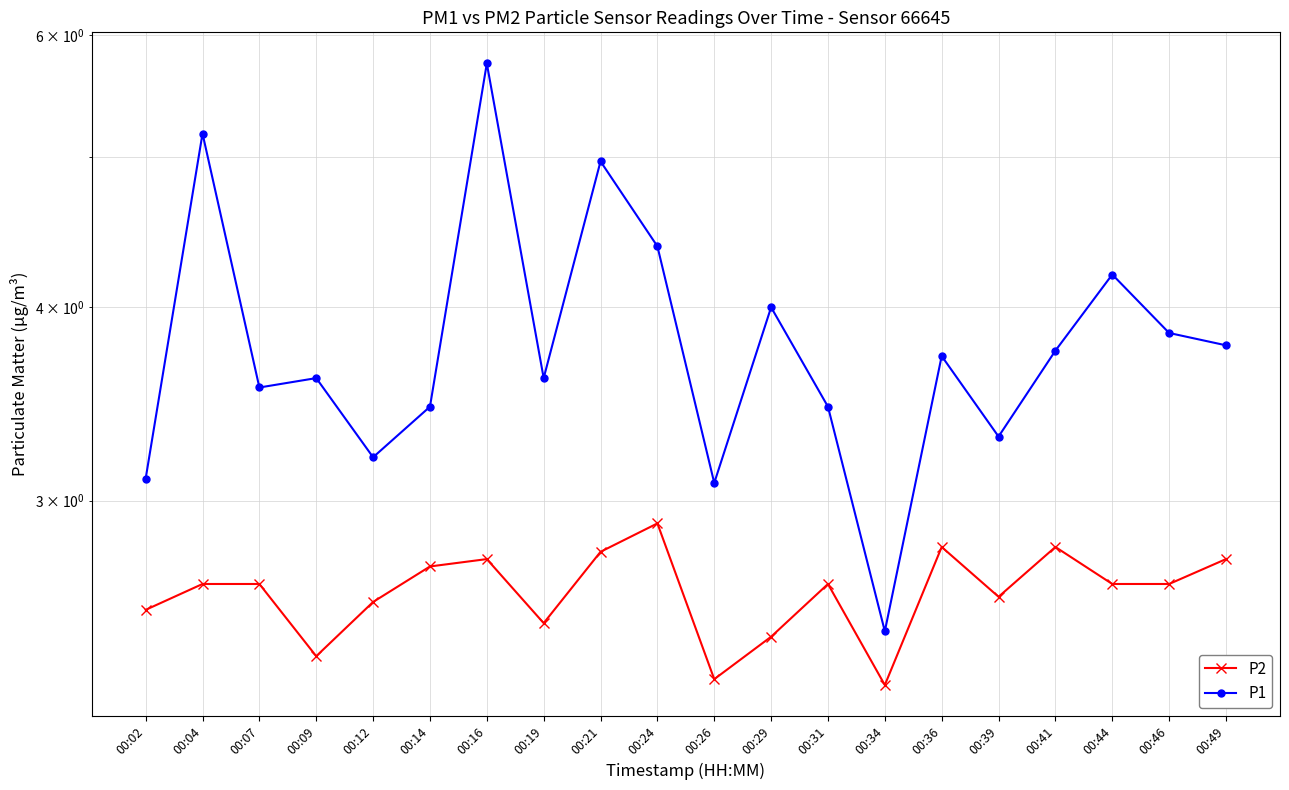

Rank the categories by P1 value from highest to lowest.

00:16, 00:04, 00:21, 00:24, 00:44, 00:29, 00:46, 00:49, 00:41, 00:36, 00:09, 00:19, 00:07, 00:14, 00:31, 00:39, 00:12, 00:02, 00:26, 00:34